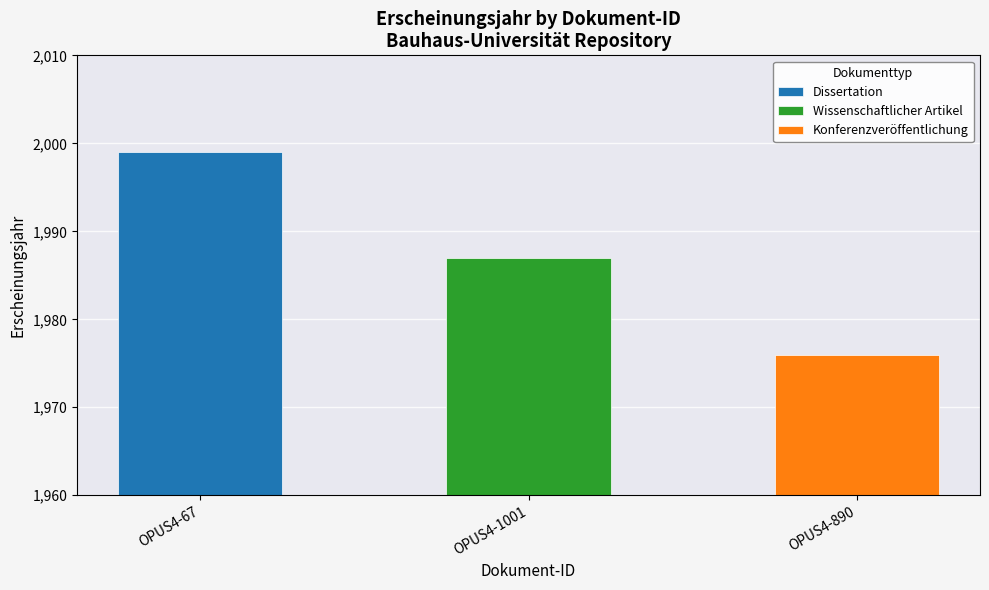

Reading right to left, extract all data points from this chart.

1976	1987	1999